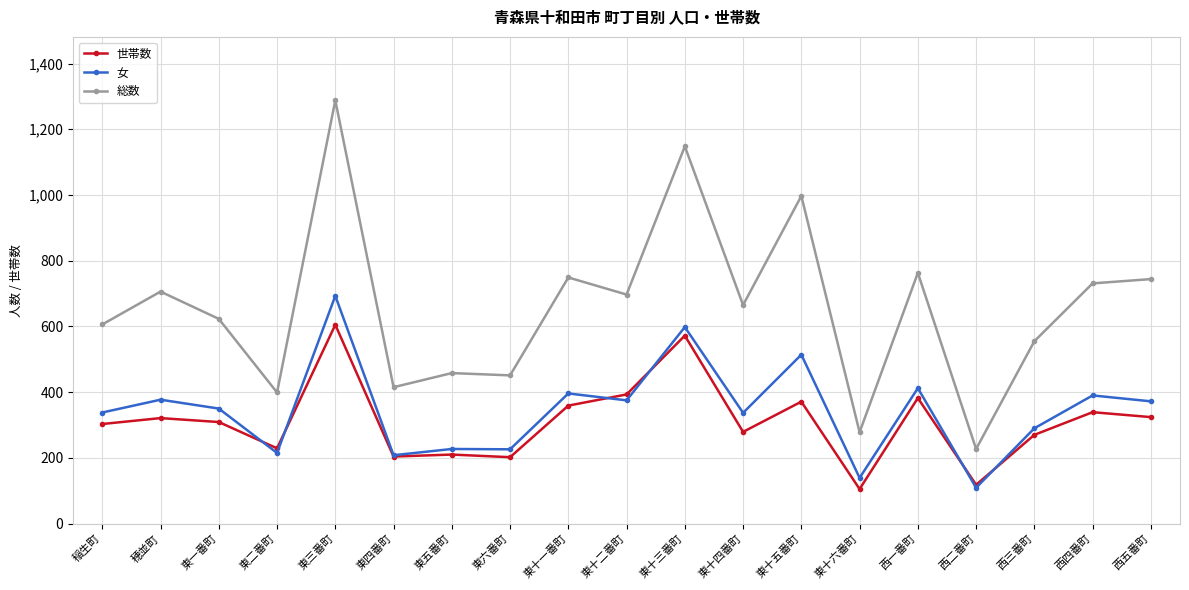

Is the value of 女 at 西三番町 greater than the value of 世帯数 at 東十六番町?

Yes